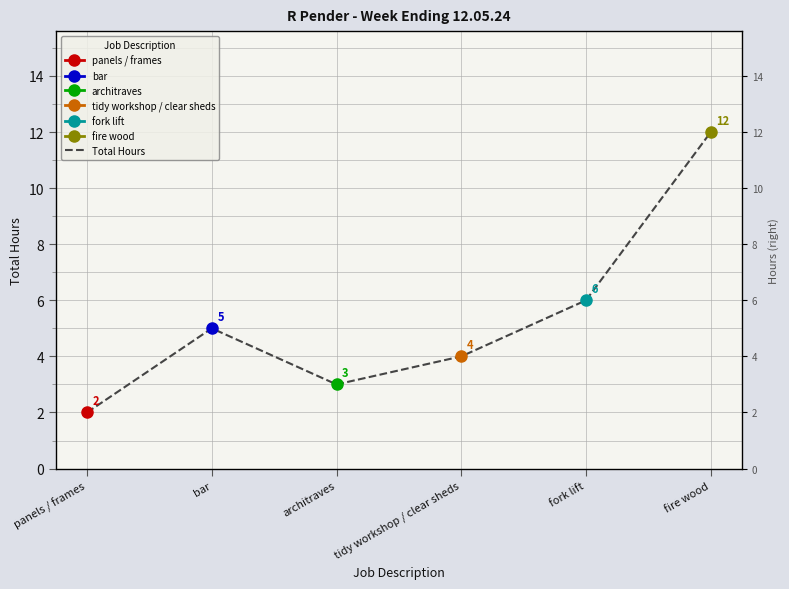

What is the maximum value shown in the chart?

12